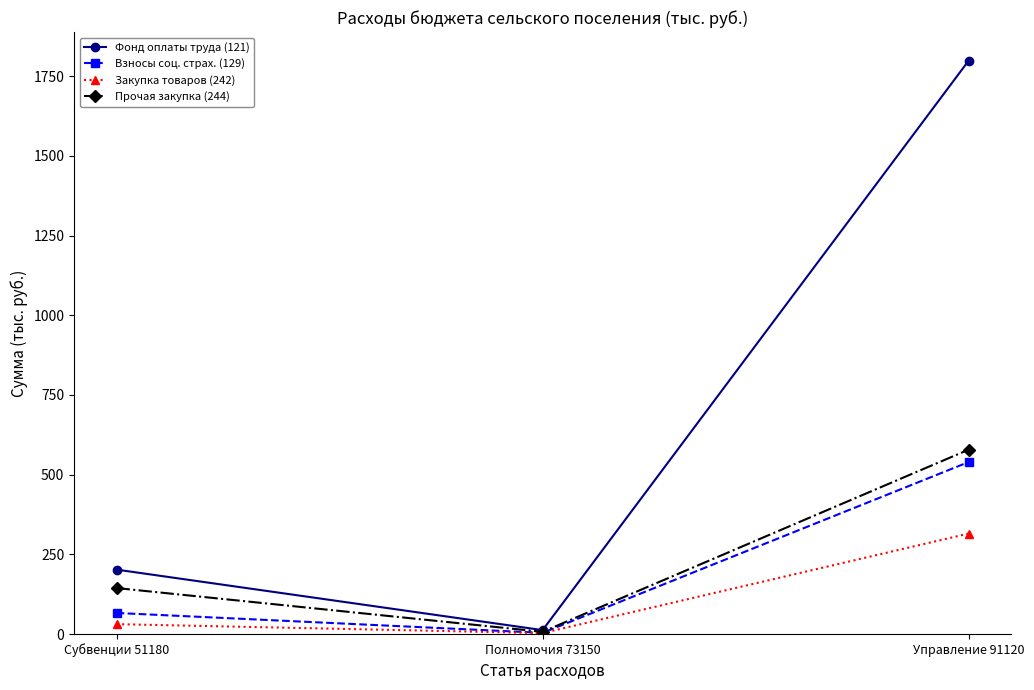

Which series has the largest range (max minus min)?

Фонд оплаты труда (121)